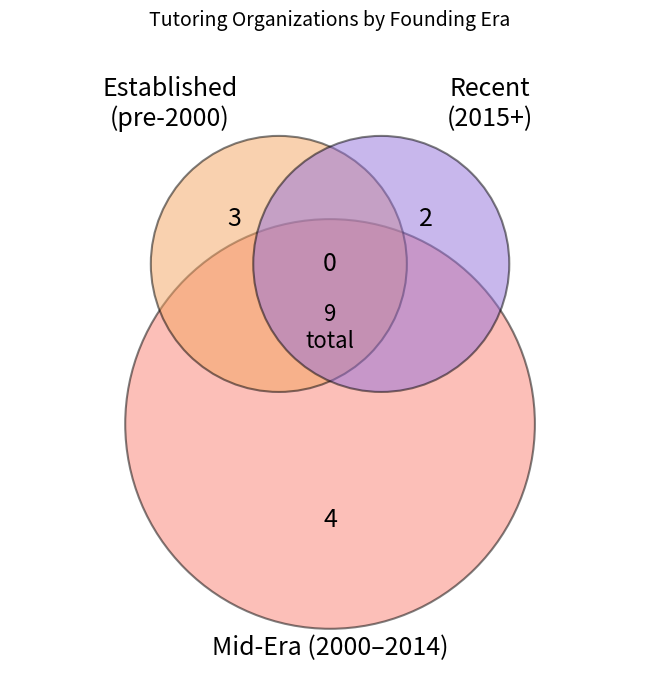

Is there a majority slice in this chart?

No